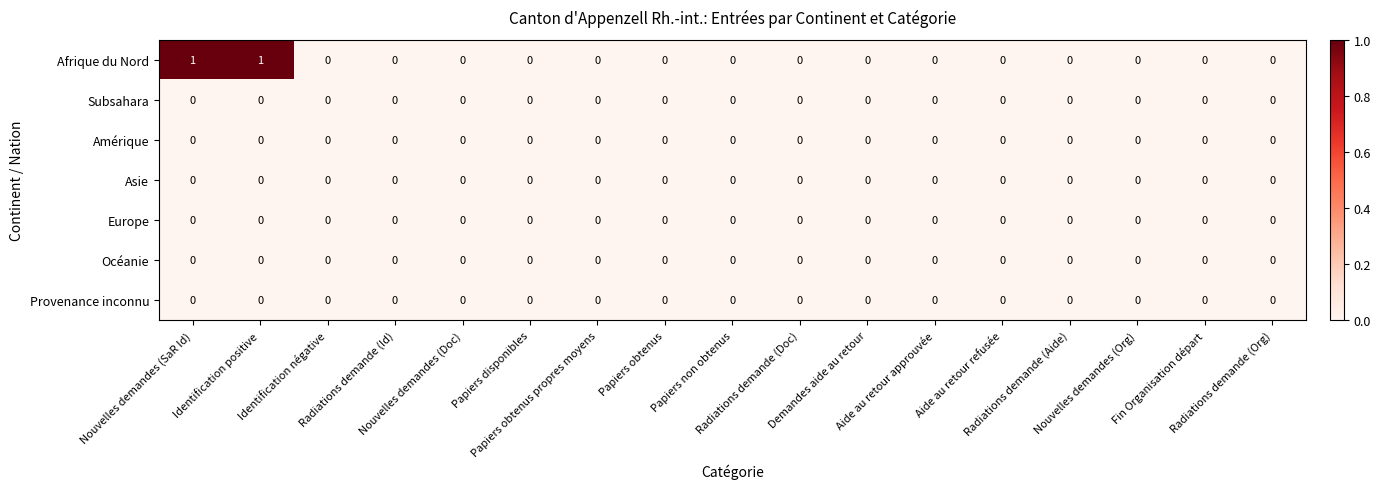

Which series has the widest spread of values?

Afrique du Nord